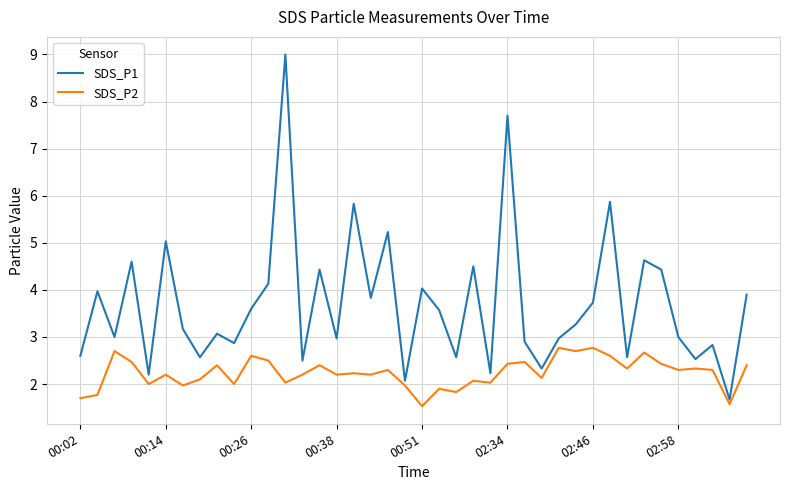

Which series has the largest total across all categories?

SDS_P1